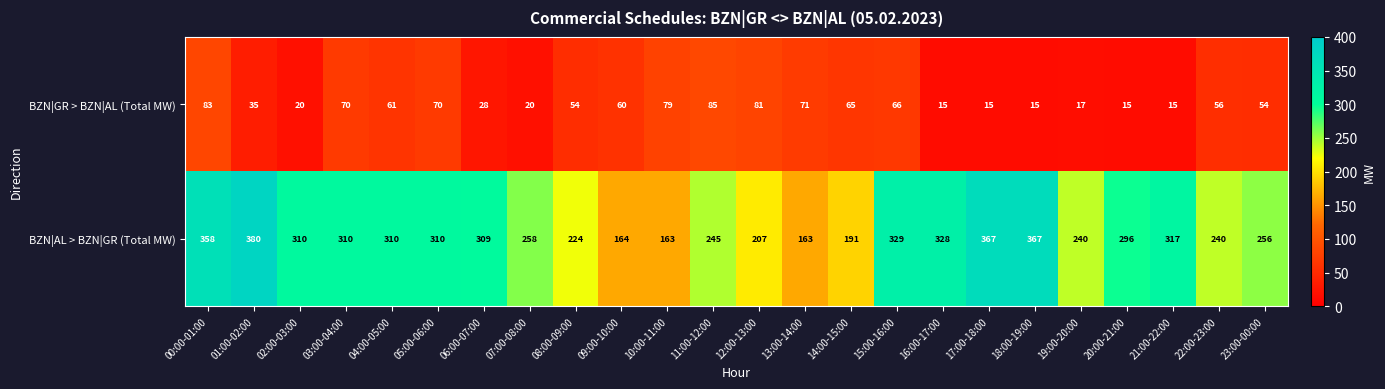

At which label does BZN|GR > BZN|AL (Total MW) first exceed 56?

00:00-01:00